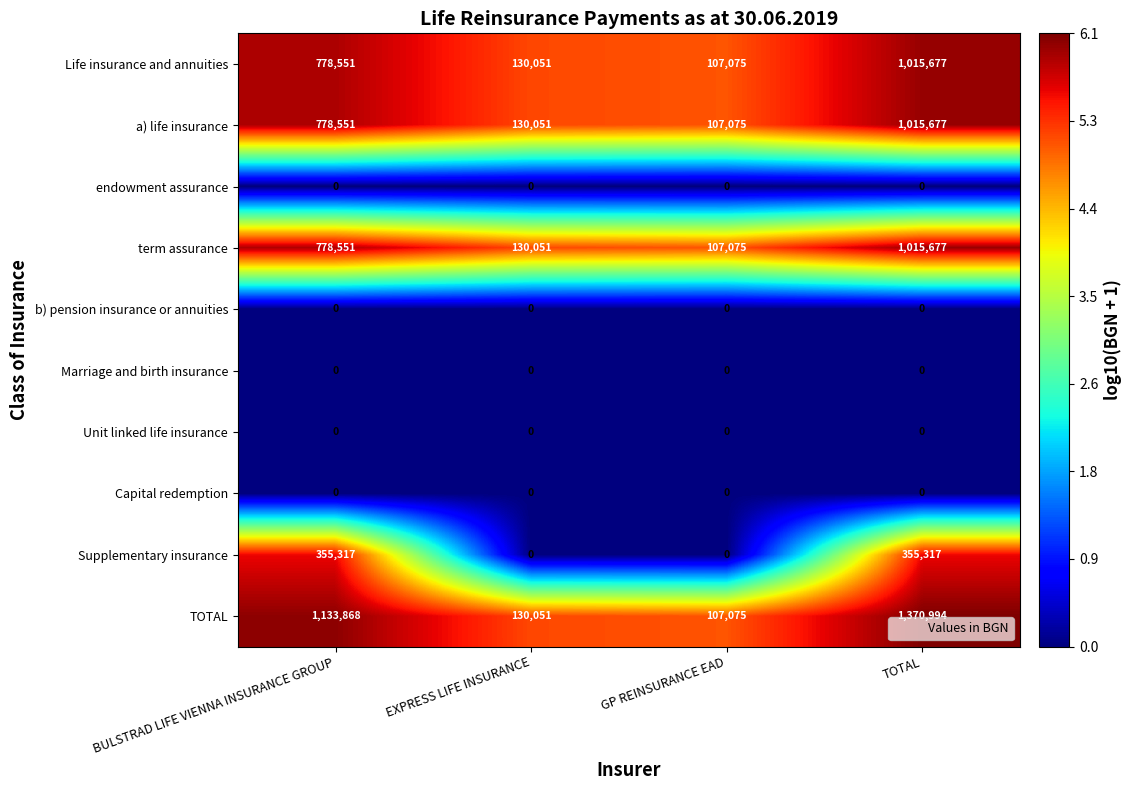

Between GP REINSURANCE EAD and TOTAL, which series saw the biggest shift?

TOTAL